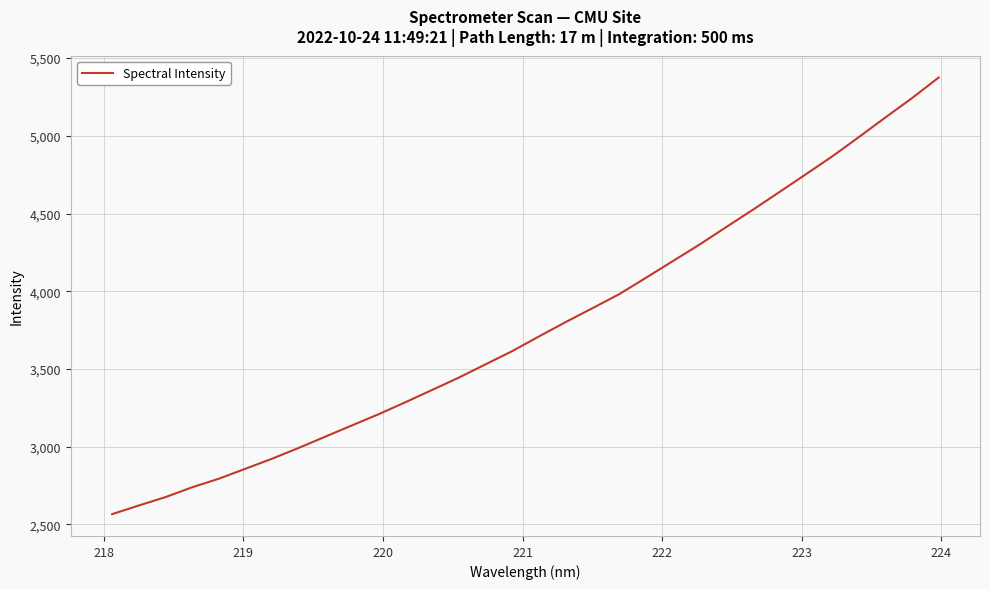

What is the smallest value displayed?

2565.6